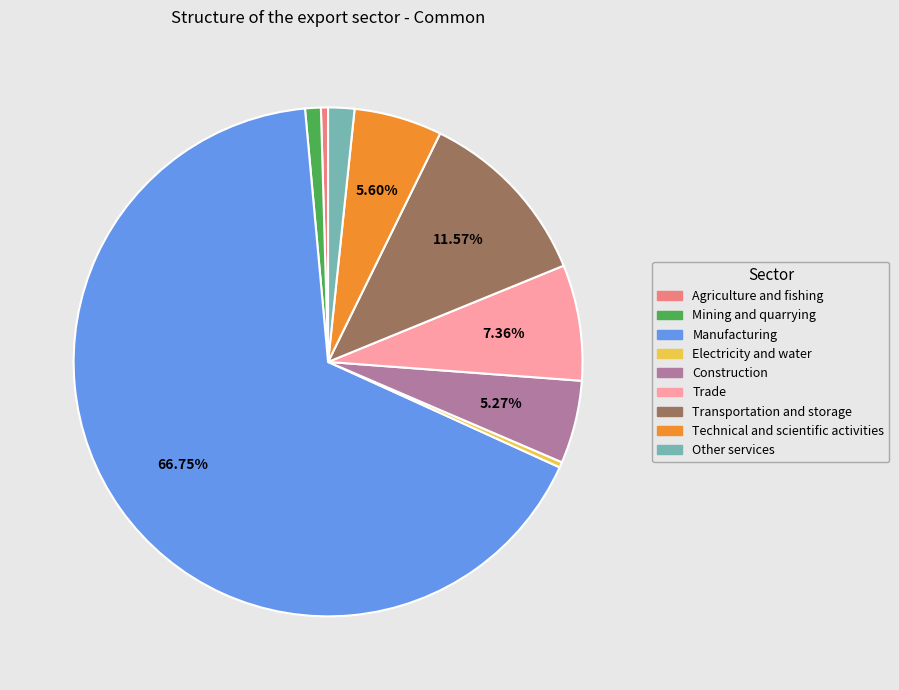

True or false: Transportation and storage accounts for 12% of the total.

True